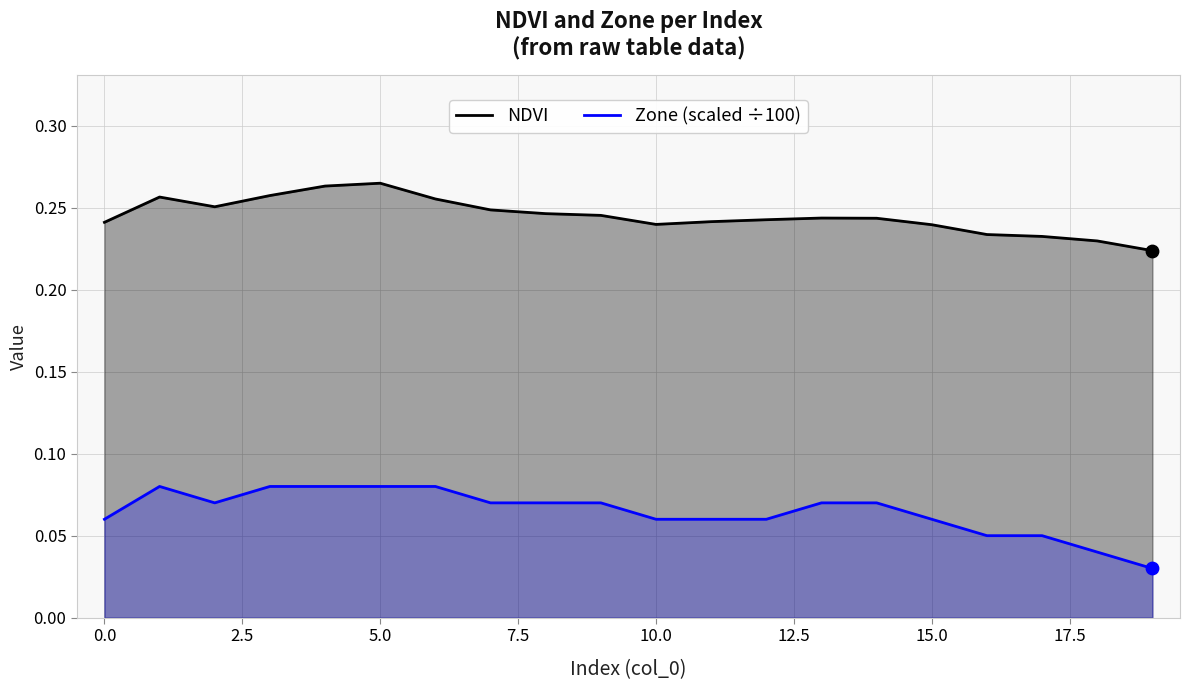

Which series reaches the maximum Y coordinate?

NDVI